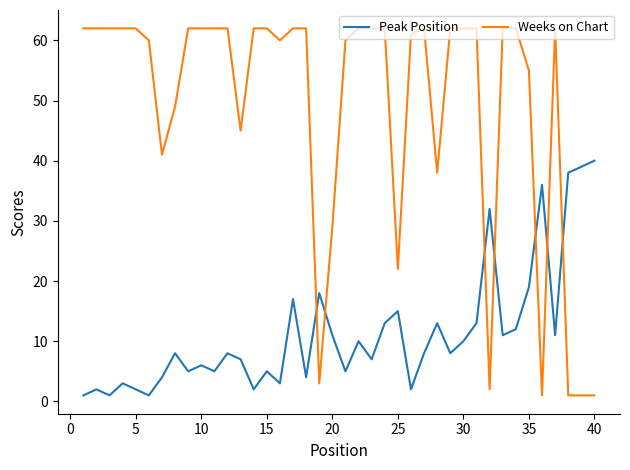

True or false: Peak Position and Weeks on Chart cross at least once.

True